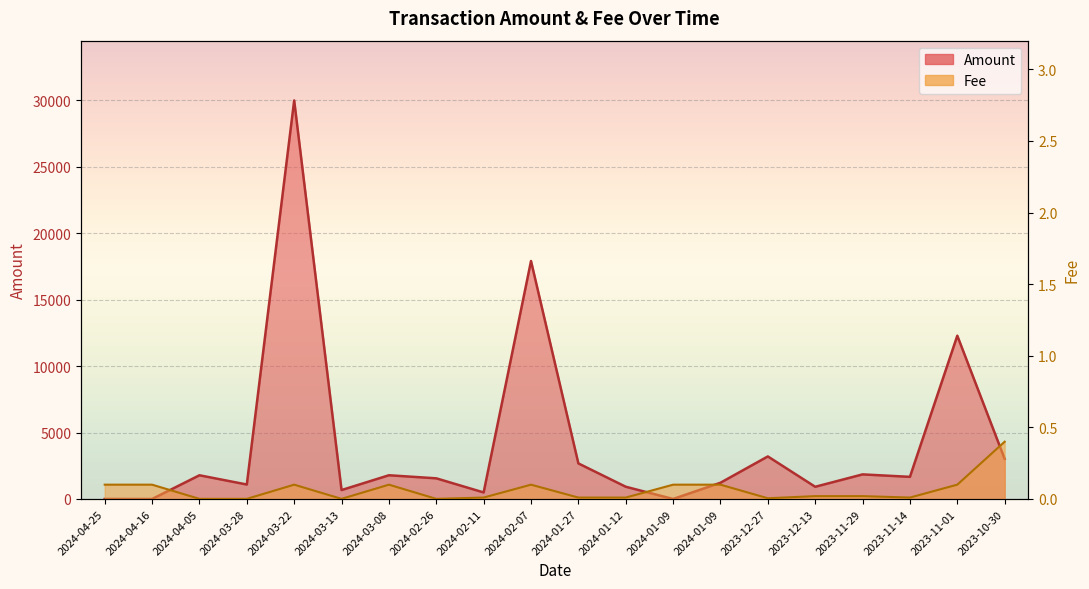

What is the average value of the Fee series?

0.1